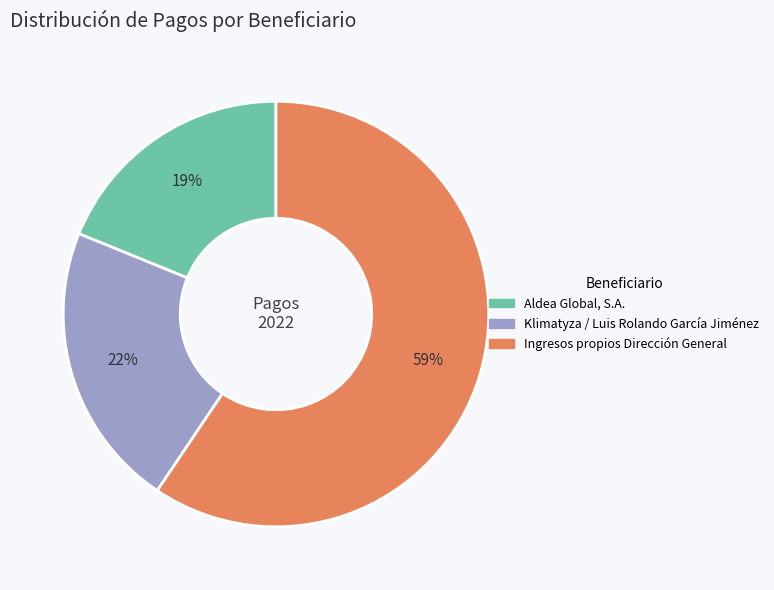

To the nearest percent, what portion does Klimatyza / Luis Rolando García Jiménez represent?

22%